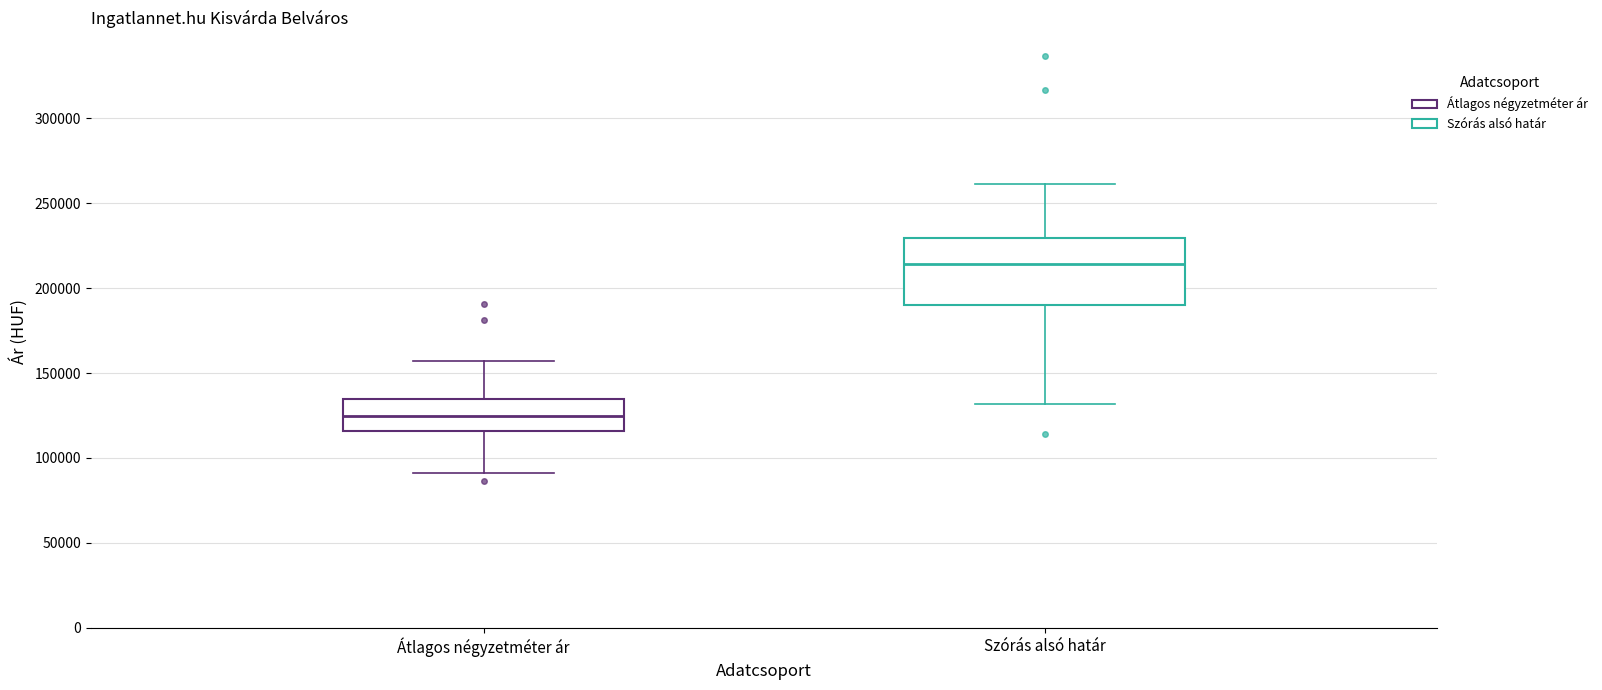

Where is the upper edge of the box for Szórás alsó határ on the y-axis? The values are not printed on the chart, so give them approximately, as read against the axis.

230000